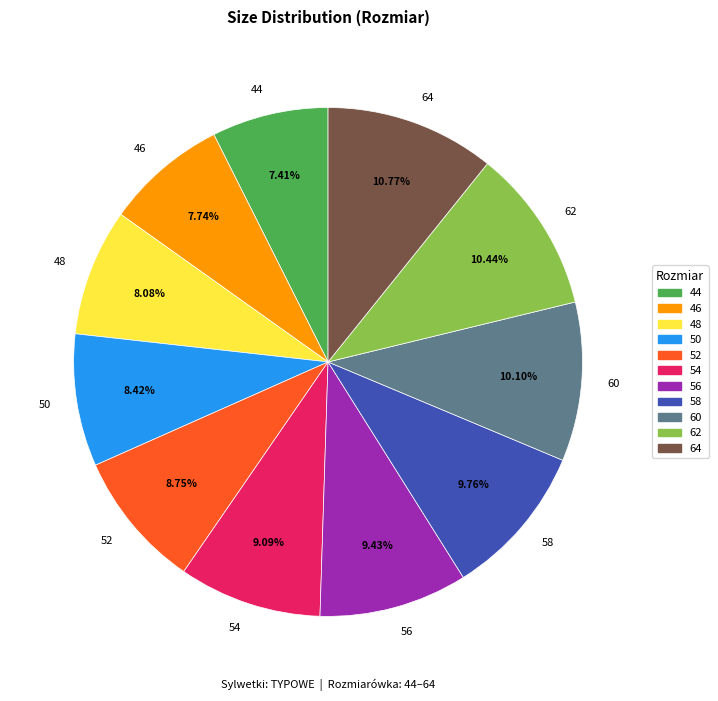

True or false: 56 accounts for 20% of the total.

False